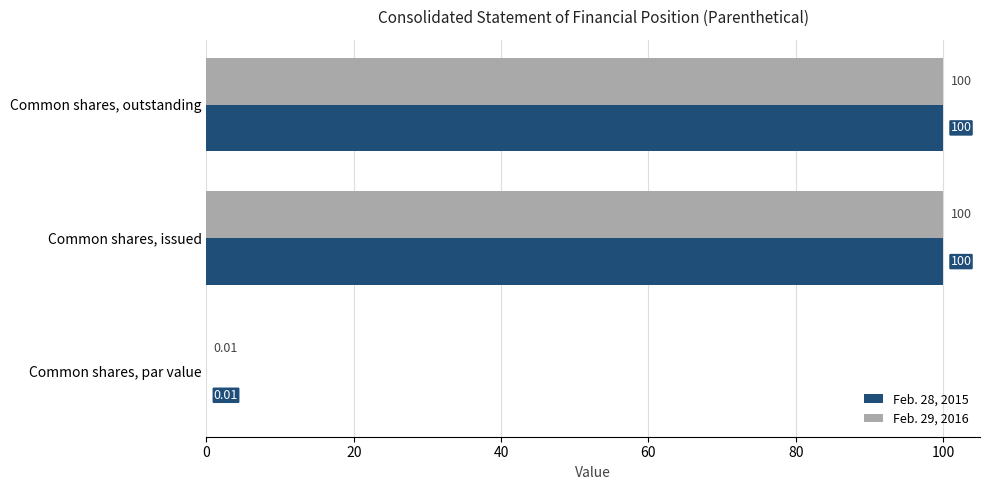

What is the sum of all Feb. 28, 2015 values?

200.0